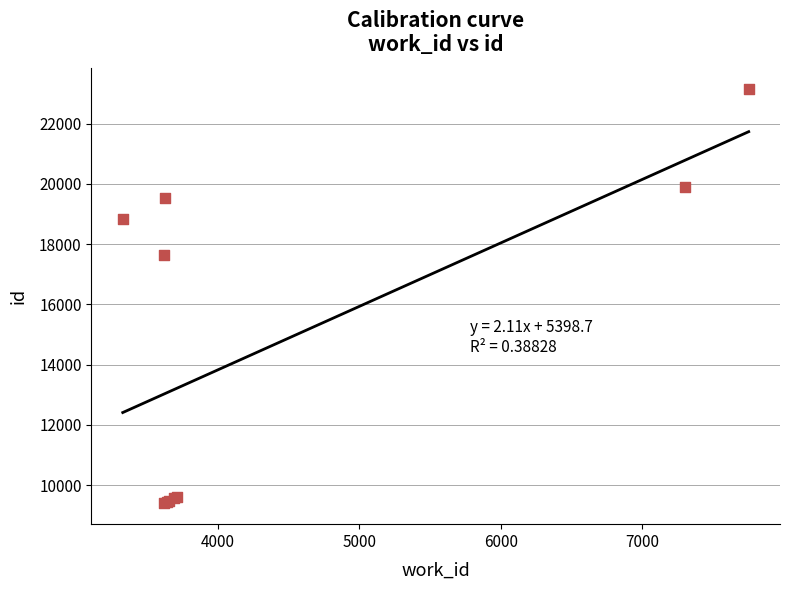

What Y value in the scatter plot is closest to 16273?

17640